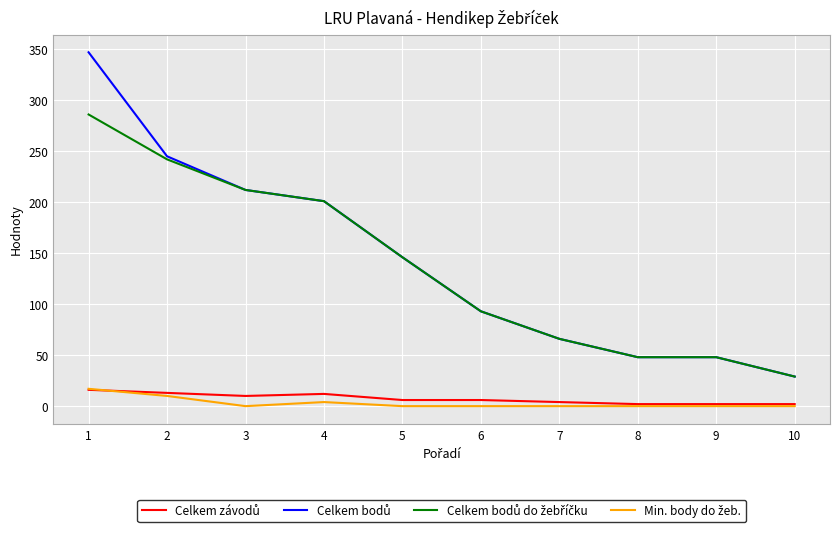

What is the greatest value displayed?

347